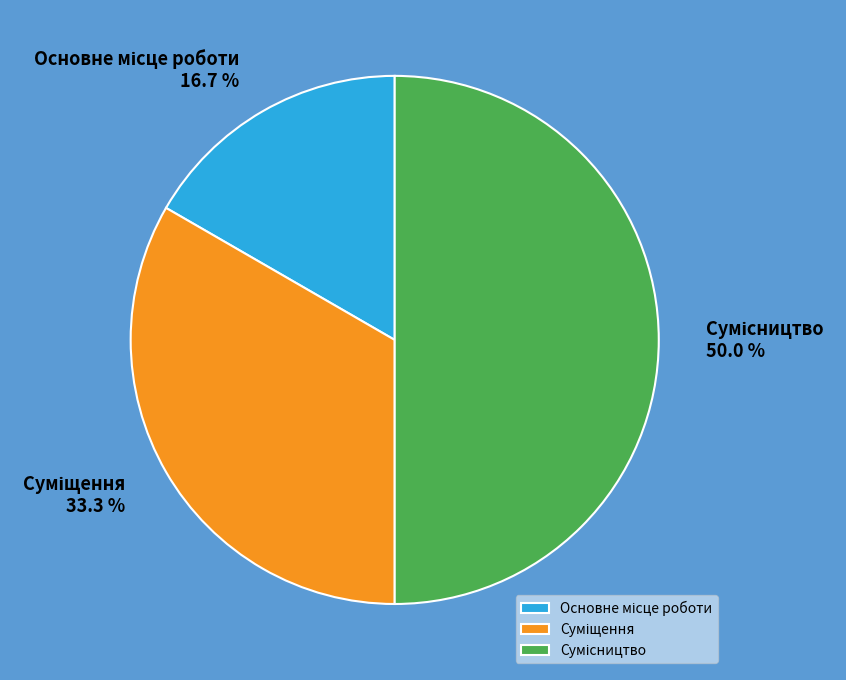

To the nearest percent, what is the combined percentage of Суміщення and Основне місце роботи?

50%